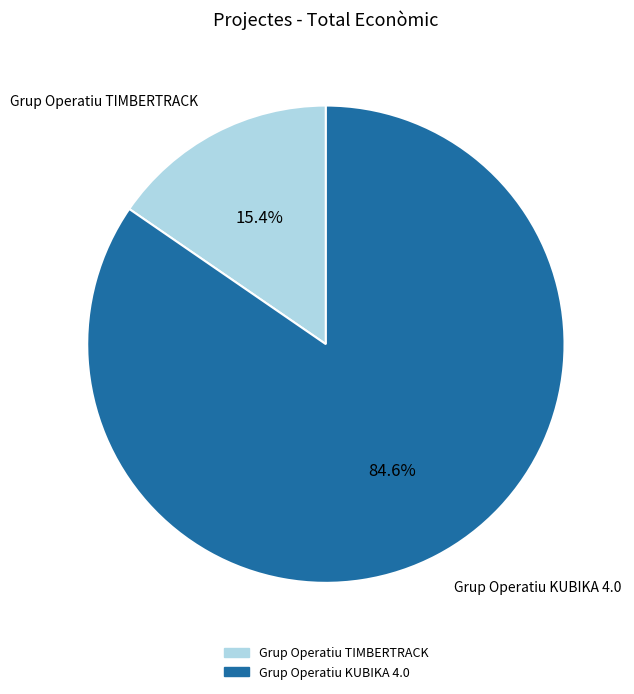

To the nearest percent, what portion does Grup Operatiu TIMBERTRACK represent?

15%